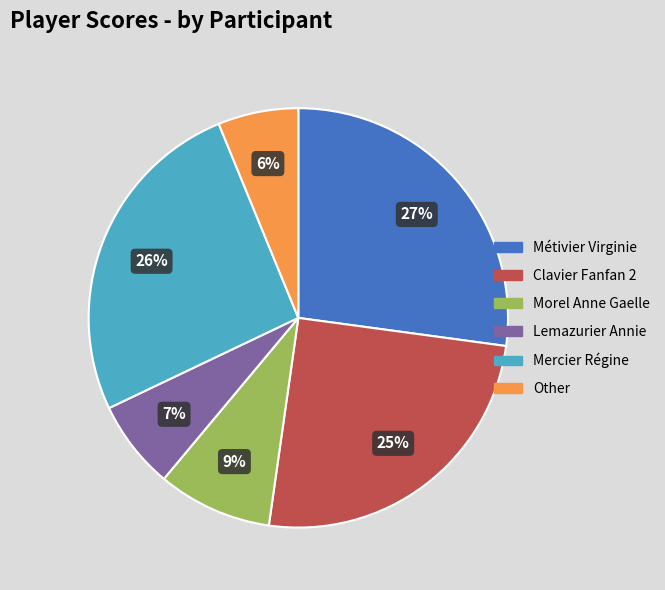

To the nearest percent, what percentage of the pie is Lemazurier Annie?

7%